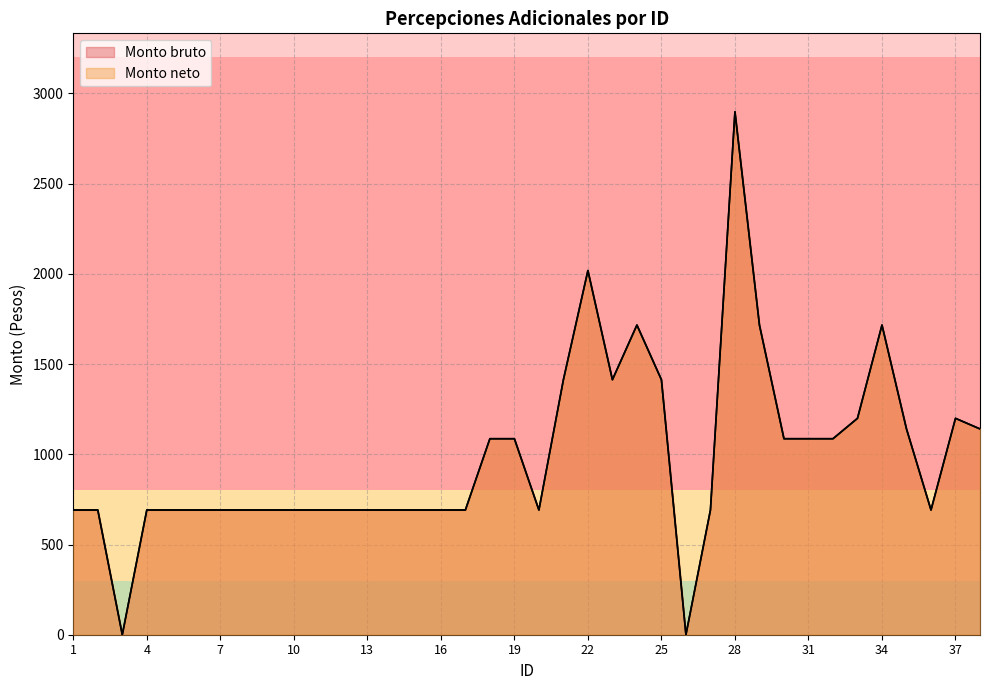

How many values in Monto bruto are above zero?

36